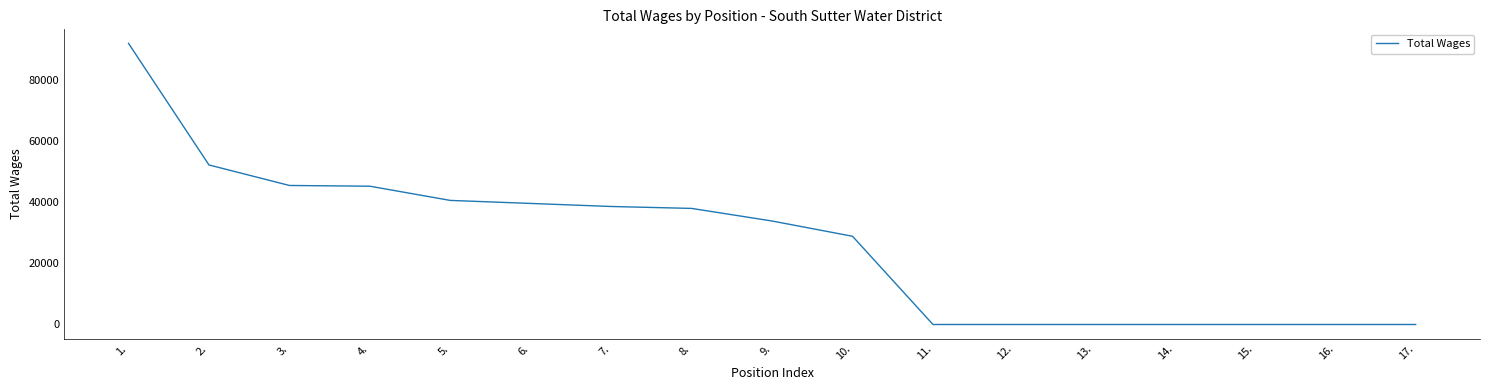

What is the difference between the maximum and minimum values?

91895